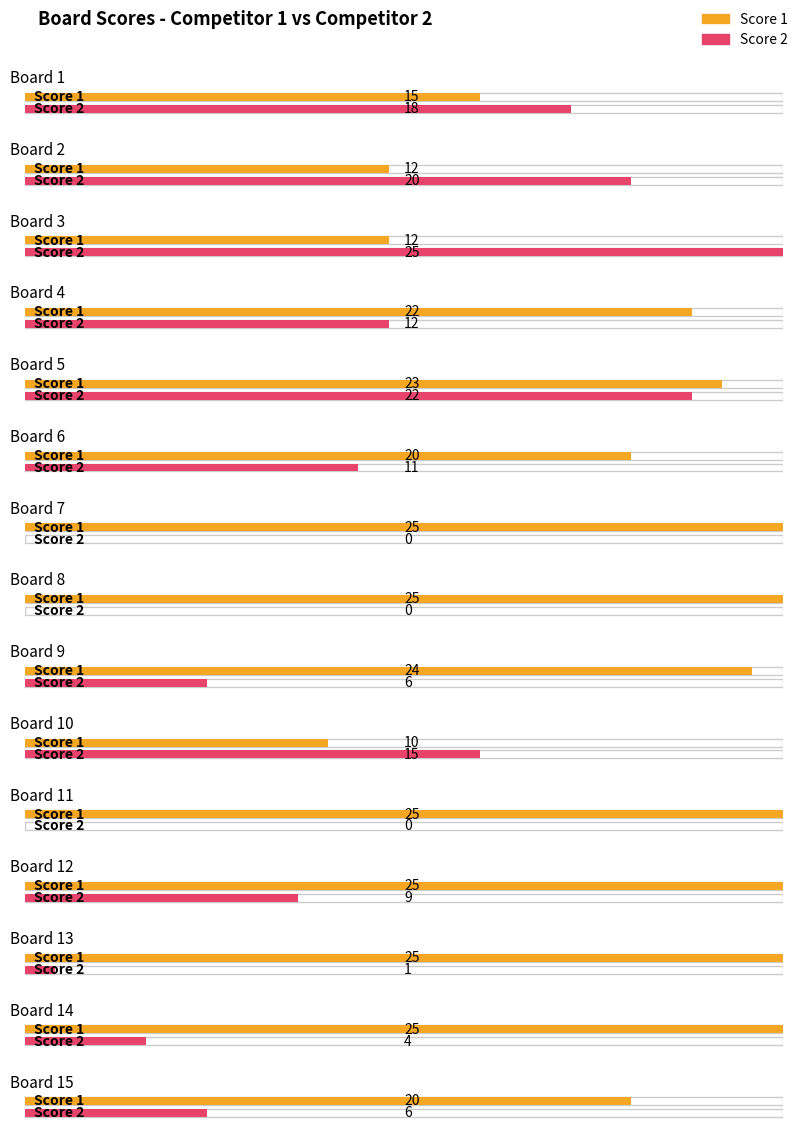

What is the approximate value of Score 2 at Board 6, to the nearest 10?

10